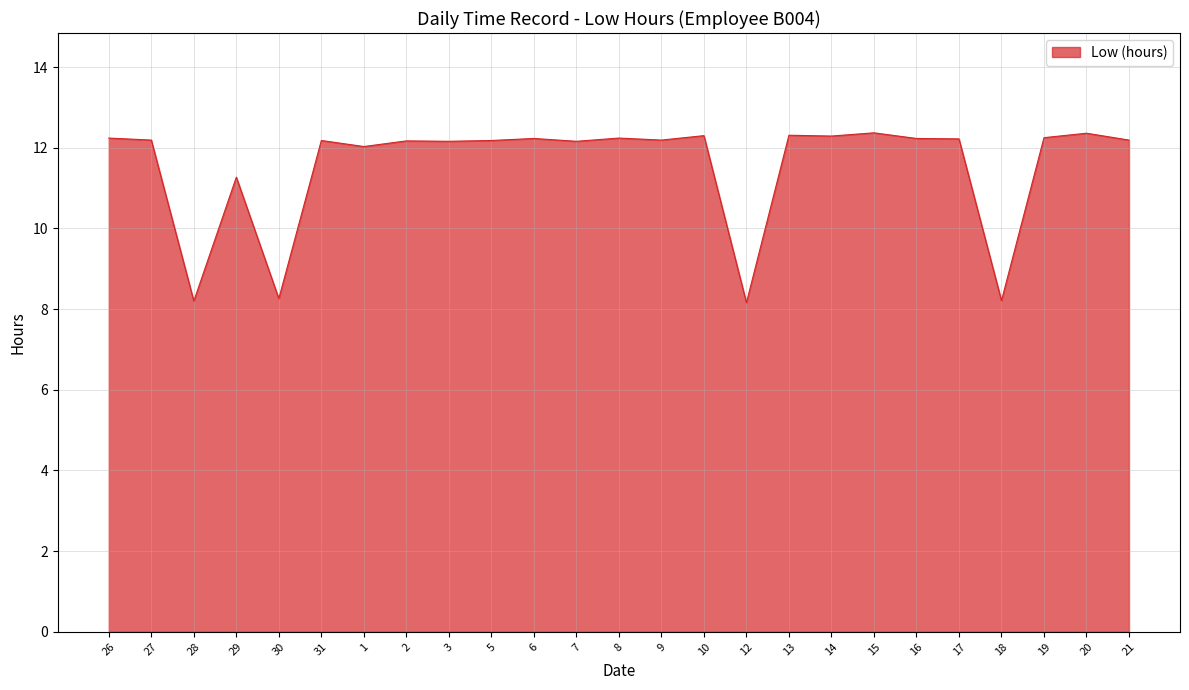

The chart shows a value of 8.3 at 30. True or false?

True